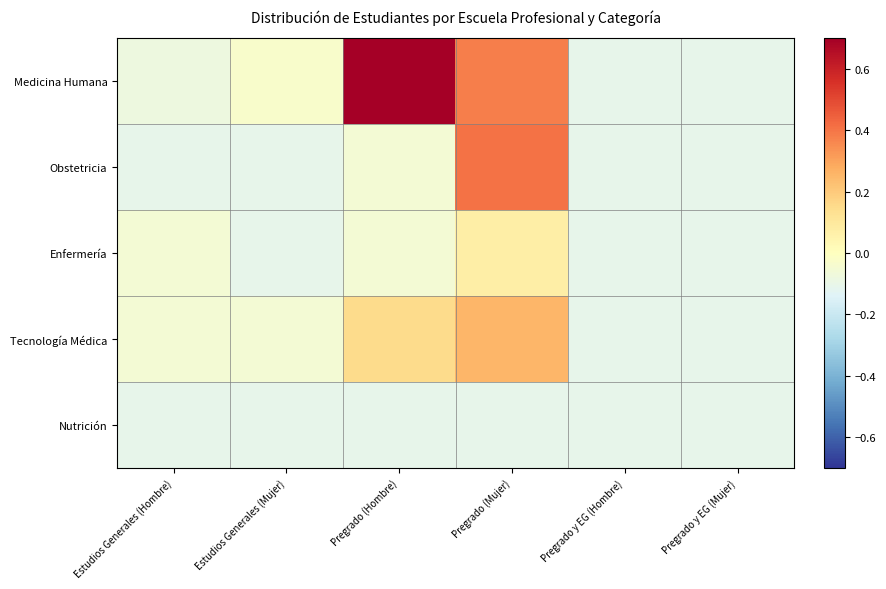

Which has a higher value, Estudios Generales (Mujer) or Pregrado y EG (Hombre)?

Estudios Generales (Mujer)